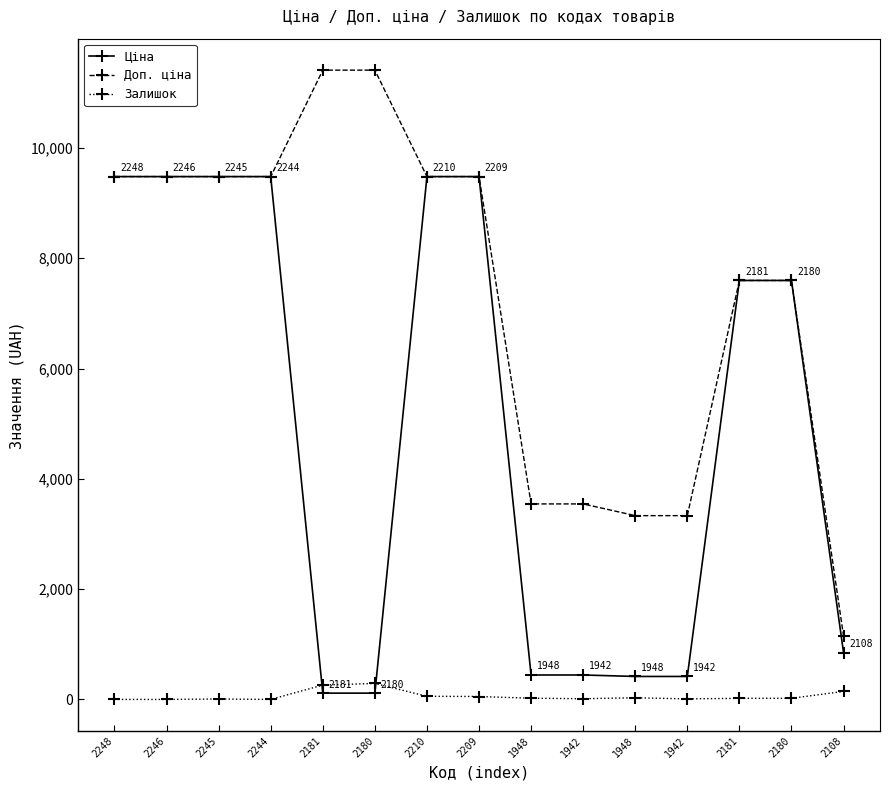

Rank the categories by Доп. ціна value from lowest to highest.

2108, 1948, 1942, 1948, 1942, 2181, 2180, 2248, 2246, 2245, 2244, 2210, 2209, 2181, 2180